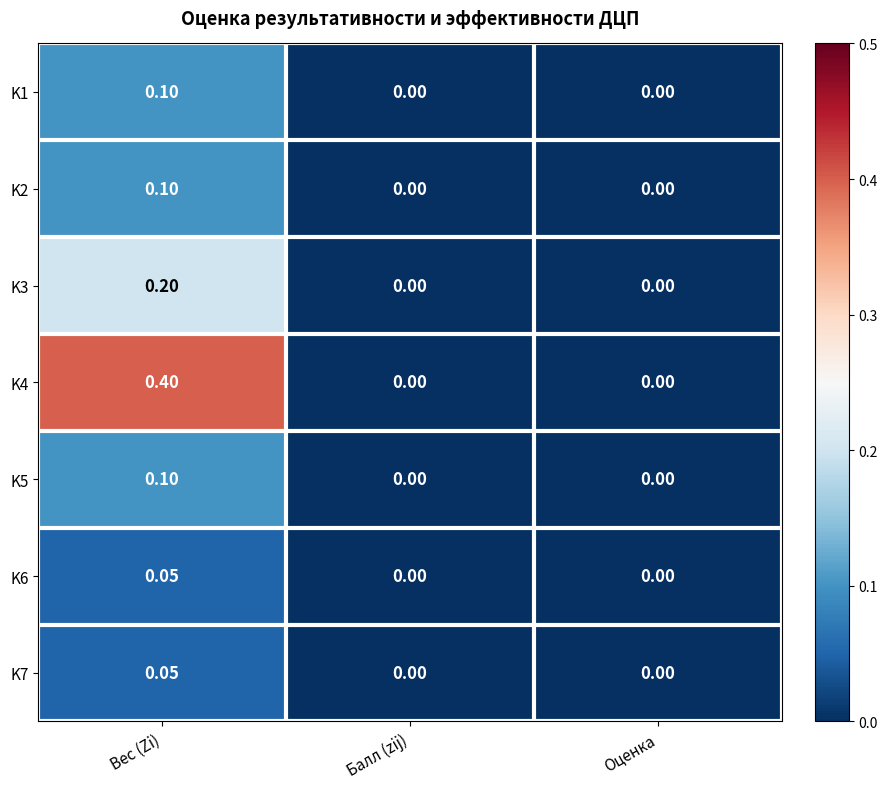

Which category has the highest value across all series?

Вес (Zi)